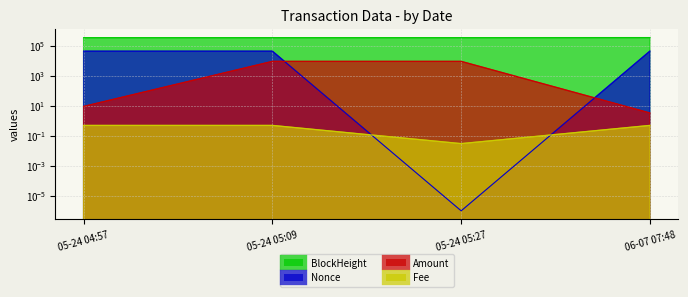

True or false: Nonce has a value of 70776.3 at 05-24 05:09.

False